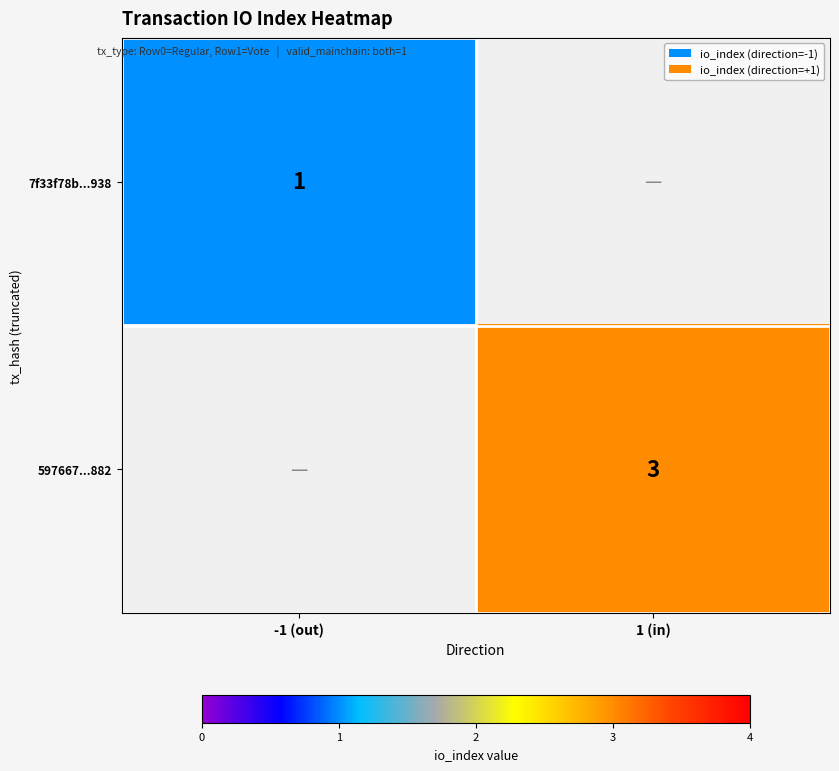

How many distinct data groups are displayed?

2